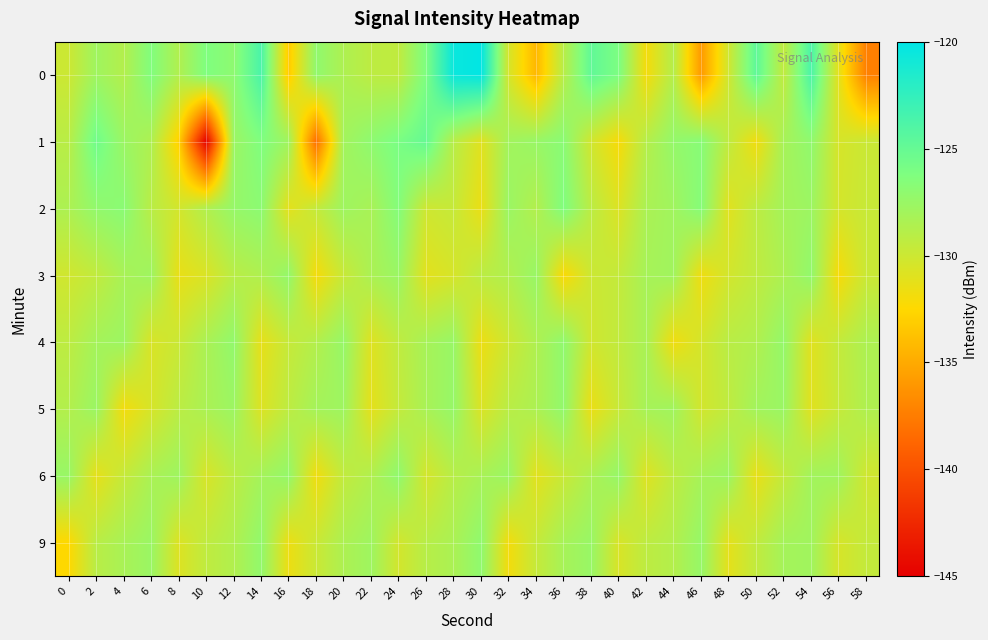

Which series has the widest spread of values?

1